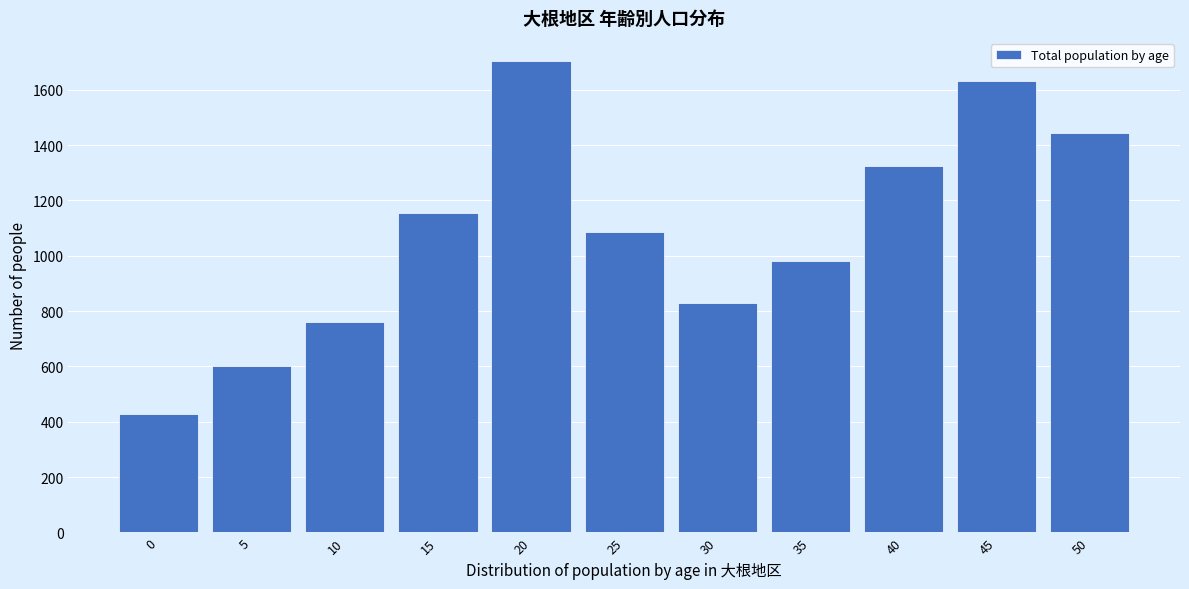

Reading right to left, what are all the values shown in this chart?

1444	1633	1323	981	829	1085	1702	1154	762	601	427